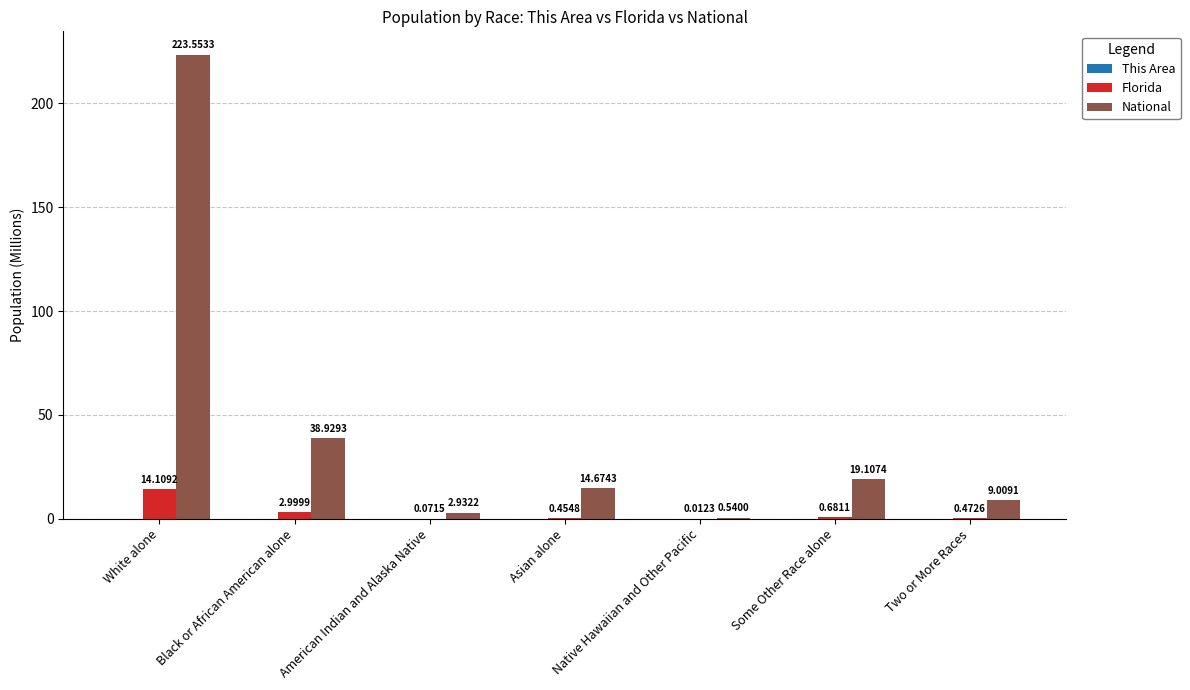

At which category is the sum across all series the highest?

White alone